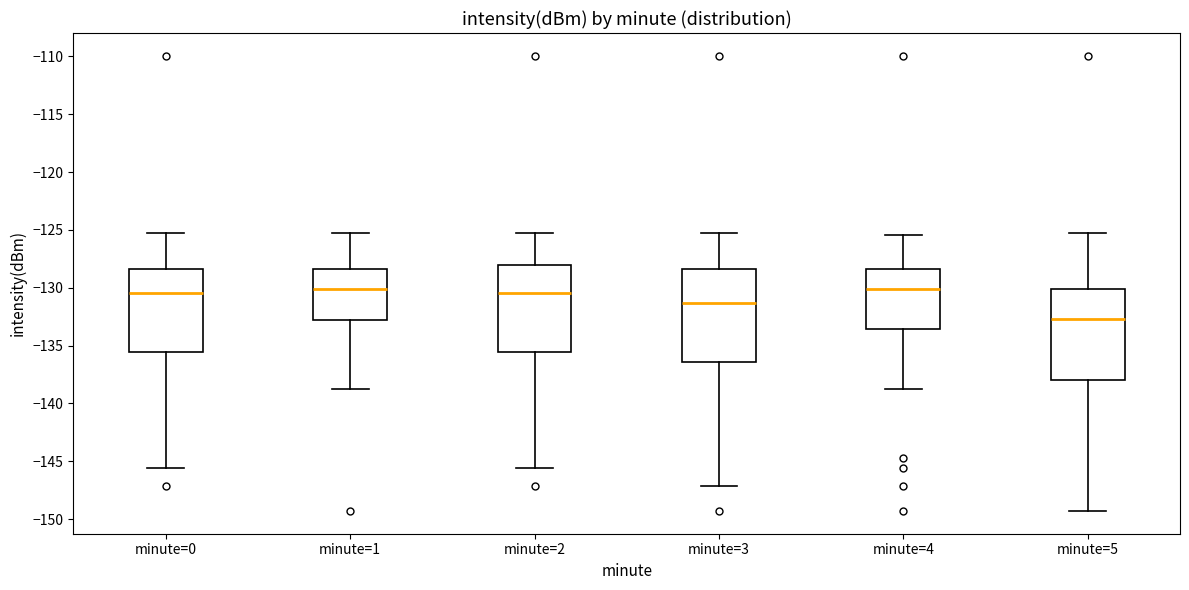

Reading left to right, read every box against the y-axis: the position of its median line, the range the box covers, and the ends of its whiskers. The values are not printed on the chart, so give them approximately, as read against the axis.

minute=0: median -130.5, box -135.5 to -128.5, whiskers -145.5 to -125.5
minute=1: median -130.0, box -133.0 to -128.5, whiskers -139.0 to -125.5
minute=2: median -130.5, box -135.5 to -128.0, whiskers -145.5 to -125.5
minute=3: median -131.5, box -136.5 to -128.5, whiskers -147.0 to -125.5
minute=4: median -130.0, box -133.5 to -128.5, whiskers -139.0 to -125.5
minute=5: median -132.5, box -138.0 to -130.0, whiskers -149.5 to -125.5